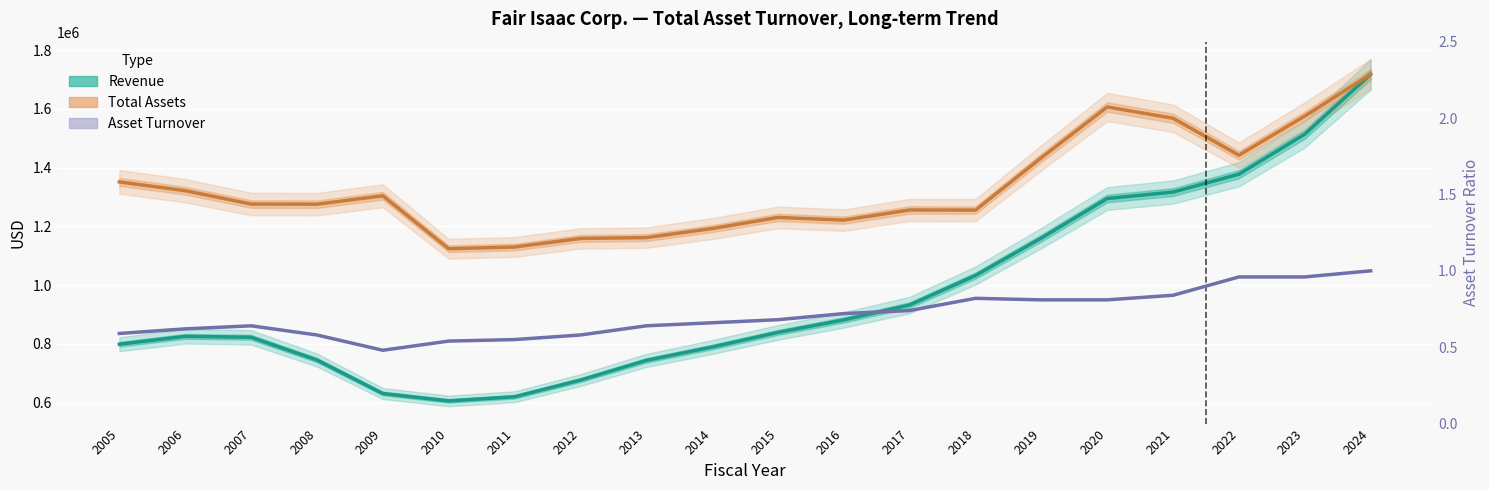

What is the sum of all Asset Turnover values?

14.2